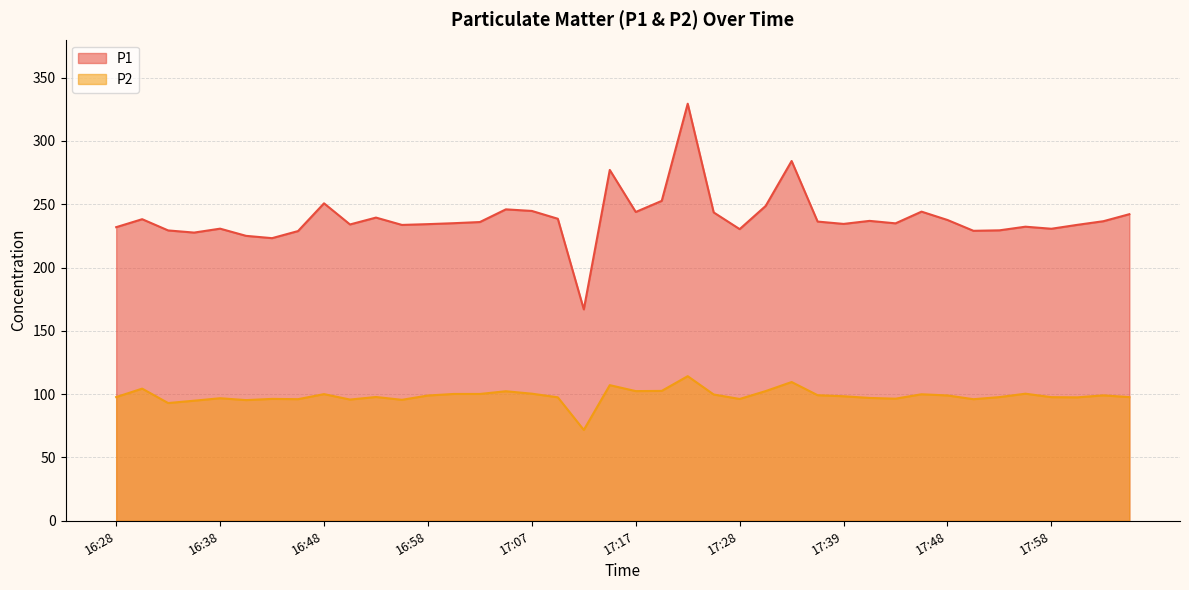

What is the label of the 11th point from the left?

16:53